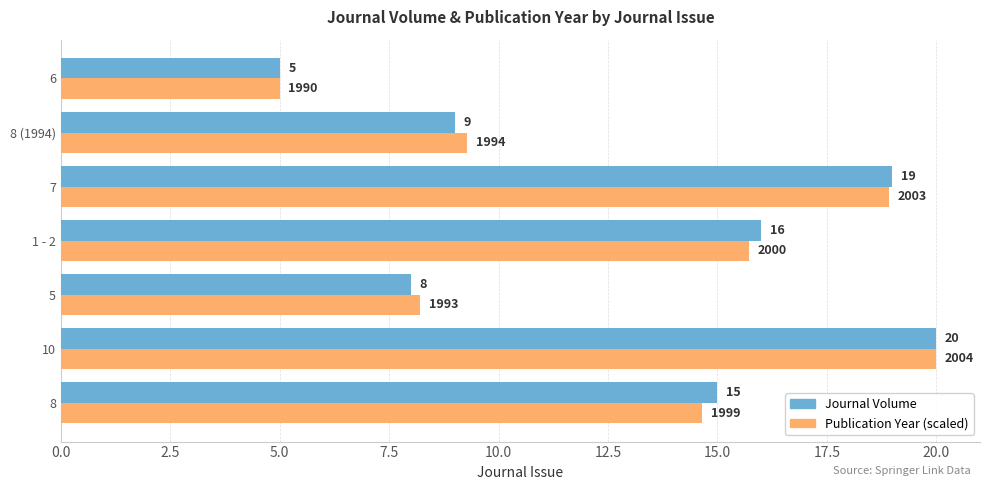

The Journal Volume series shows 9.0 at 8 (1994). True or false?

True